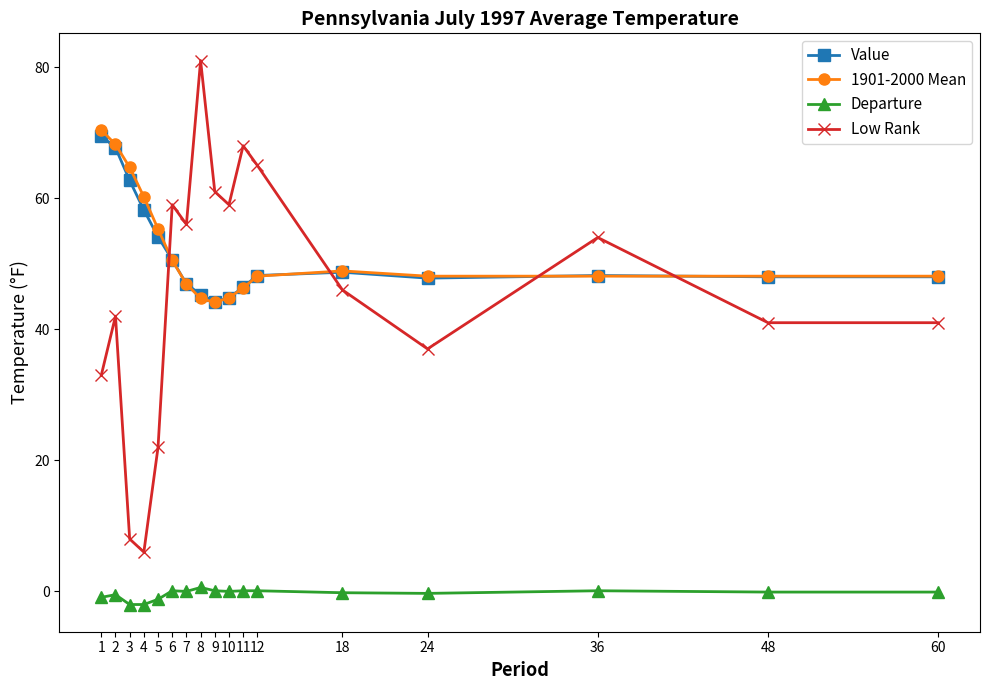

The value of 1901-2000 Mean at 11 is 68.4. True or false?

False